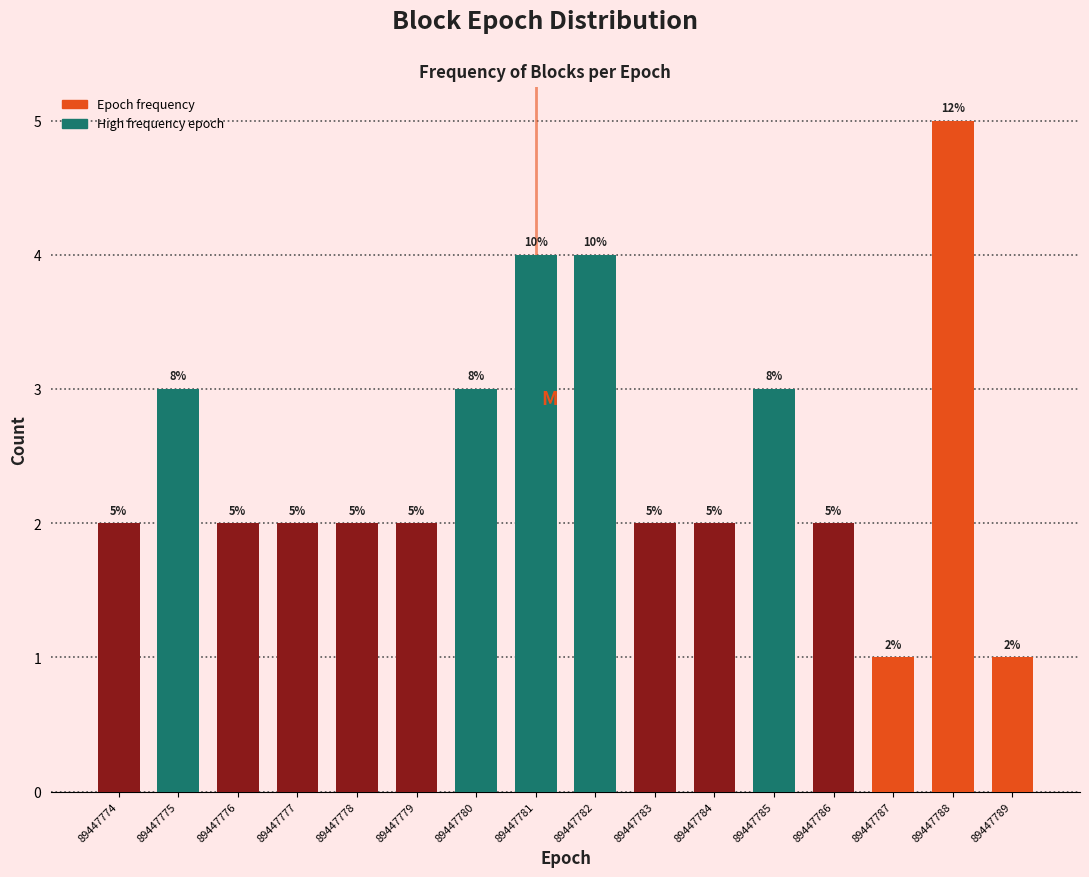

Reading left to right, extract all data points from this chart.

89447774=2	89447775=3	89447776=2	89447777=2	89447778=2	89447779=2	89447780=3	89447781=4	89447782=4	89447783=2	89447784=2	89447785=3	89447786=2	89447787=1	89447788=5	89447789=1